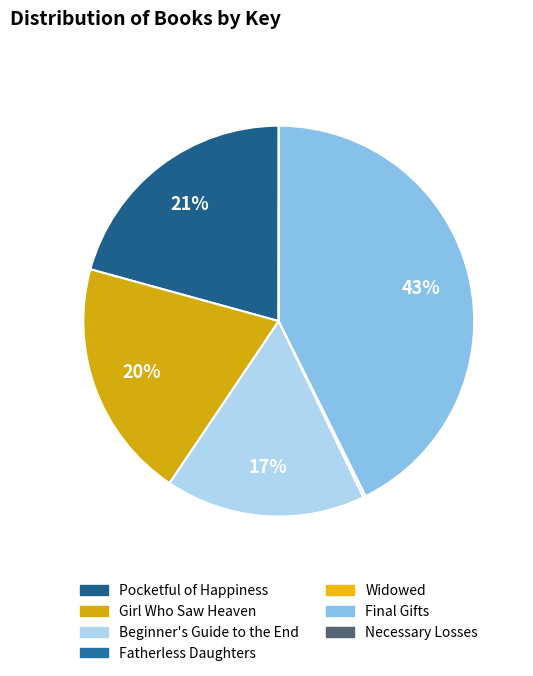

Count the number of slices in the pie.

7